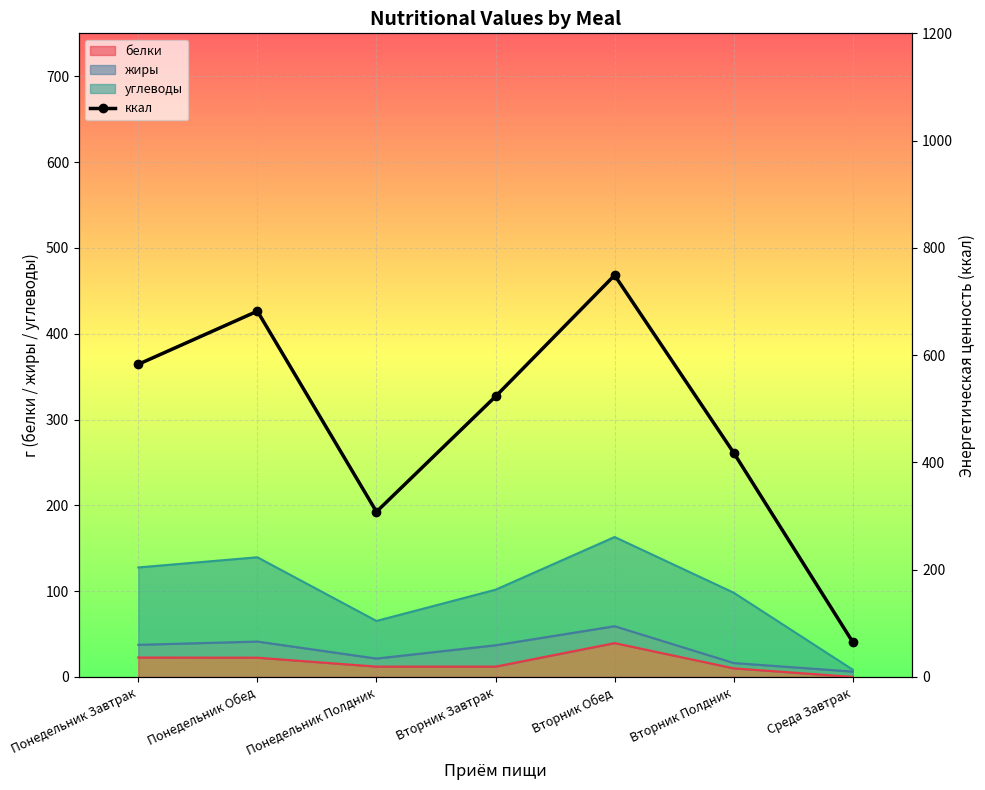

What position from the right is Понедельник Полдник?

5